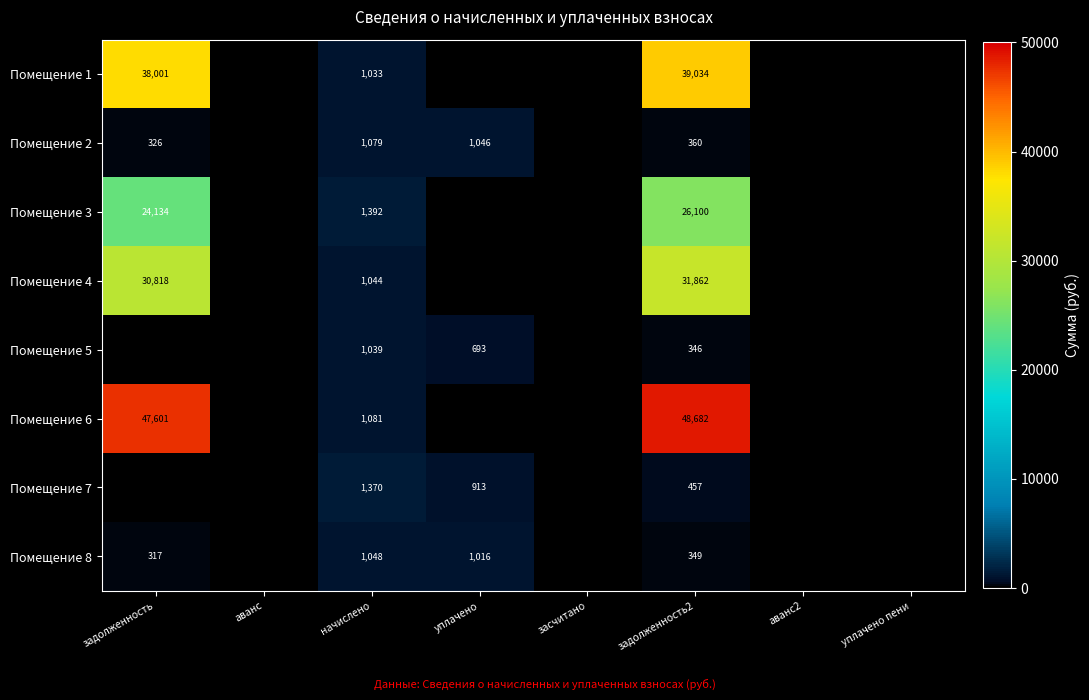

True or false: Помещение 2 has a value of 503 at задолженность2.

False